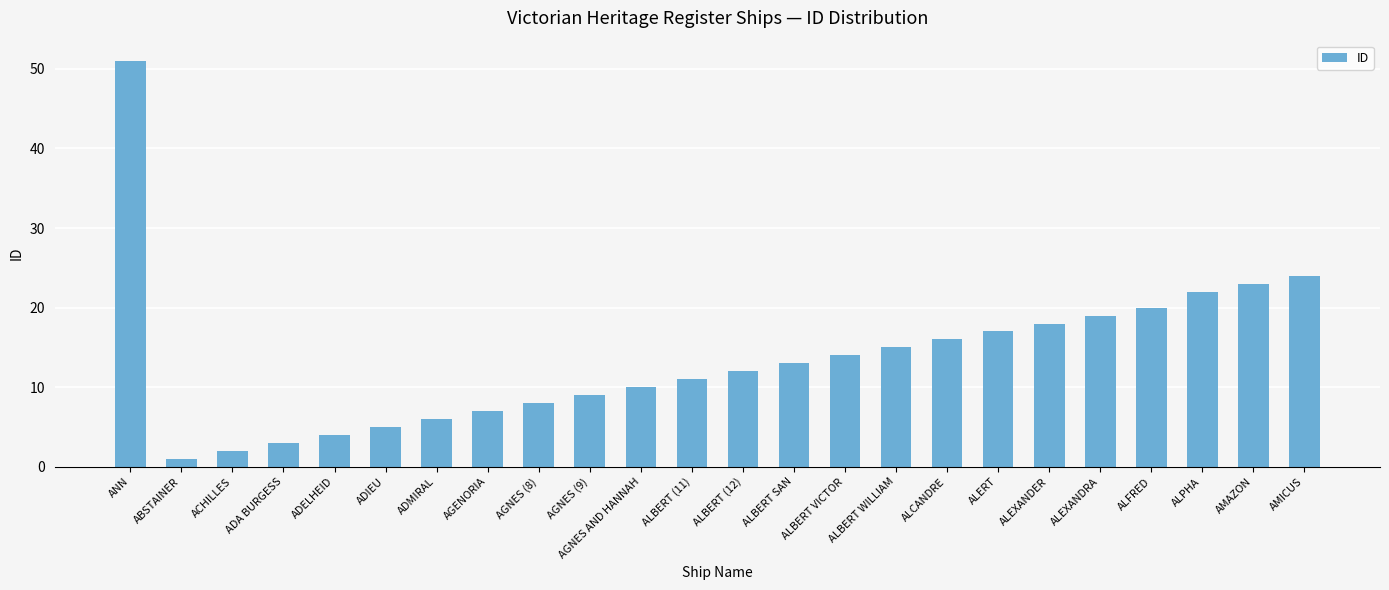

What is the maximum value shown in the chart?

51